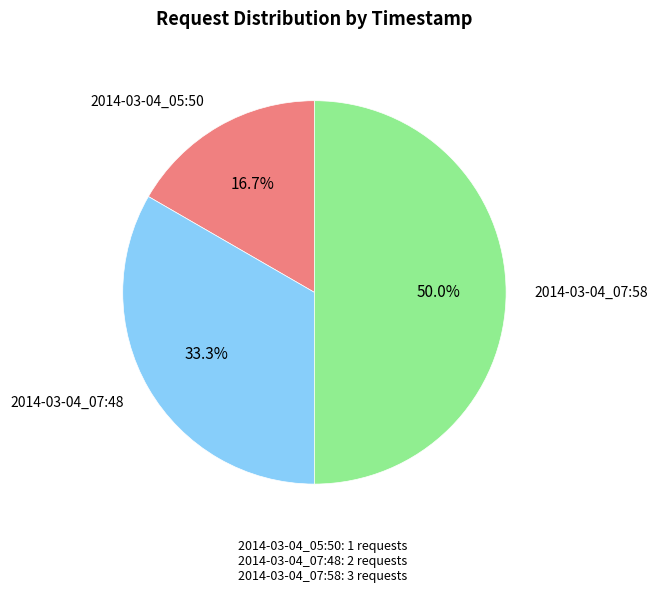

How many segments does this pie chart have?

3